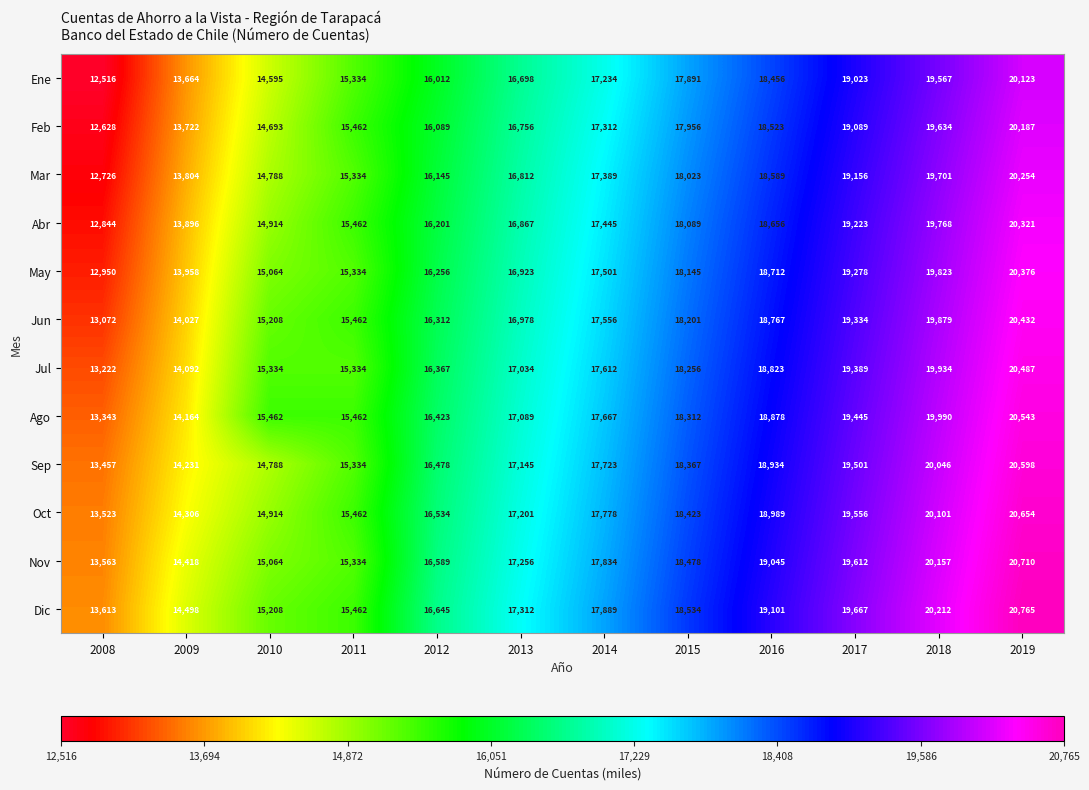

Is it true that Nov equals 27199 at 2019?

False